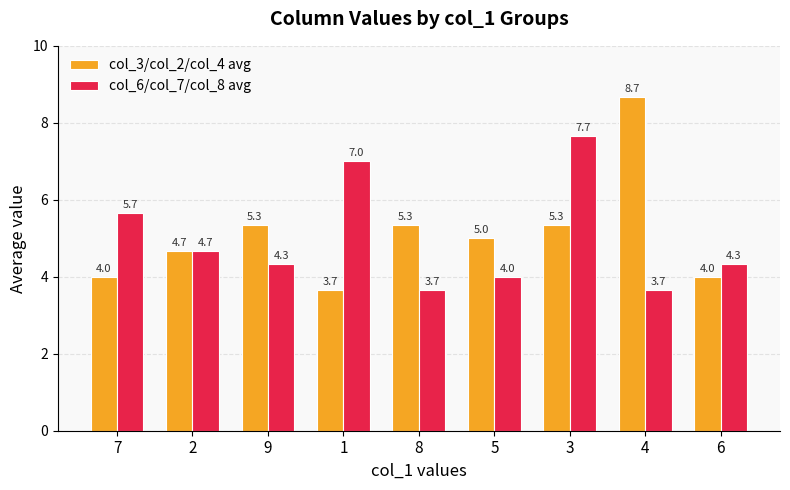

Reading left to right, list all the values displayed in this chart.

col_3/col_2/col_4 avg: 7=4.0	2=4.7	9=5.3	1=3.7	8=5.3	5=5.0	3=5.3	4=8.7	6=4.0
col_6/col_7/col_8 avg: 7=5.7	2=4.7	9=4.3	1=7.0	8=3.7	5=4.0	3=7.7	4=3.7	6=4.3